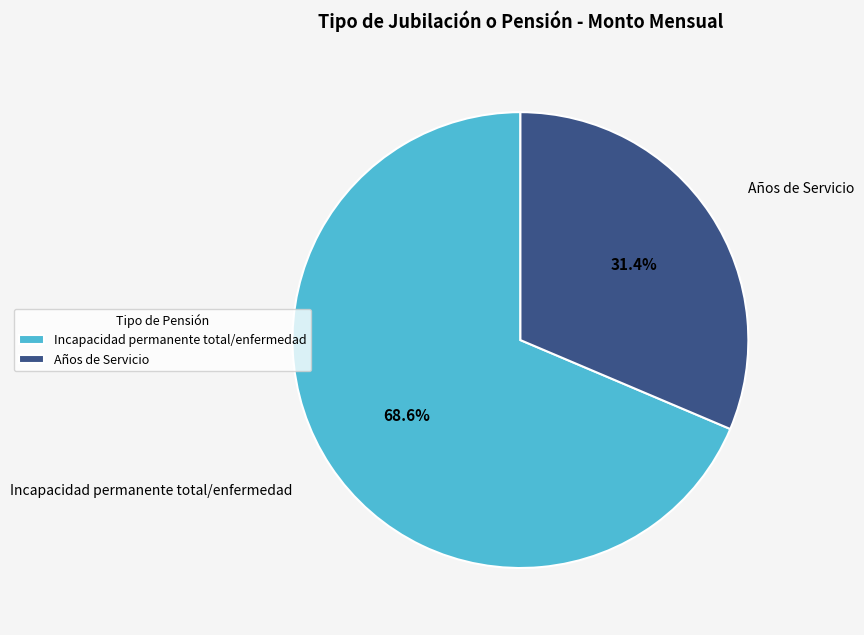

Do Incapacidad permanente total/enfermedad and Años de Servicio together represent more than half of the pie?

Yes